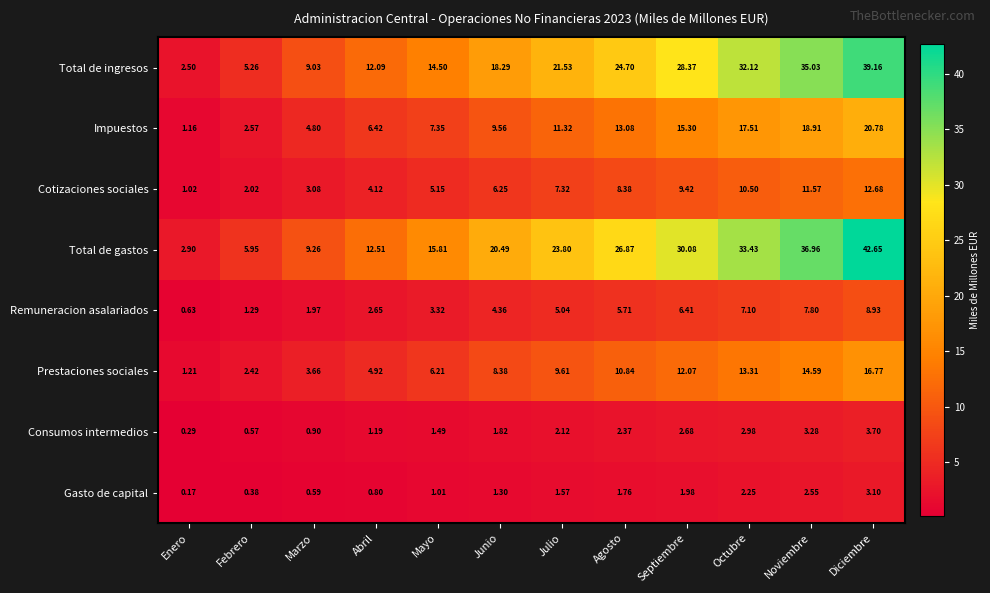

How many values in the Consumos intermedios series are below 2?

6